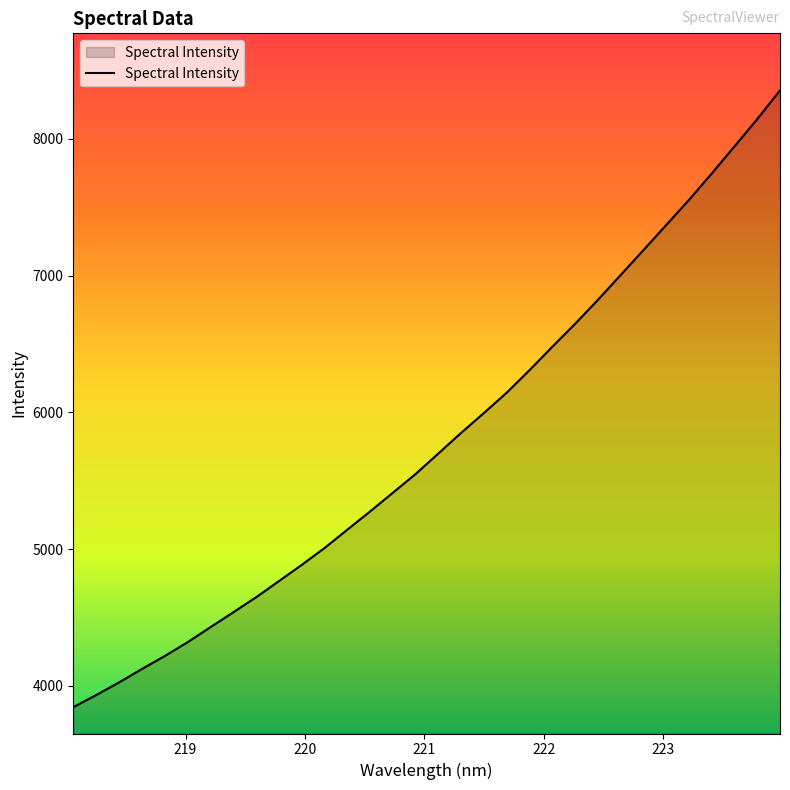

What is the difference between the maximum and minimum values?

4508.6